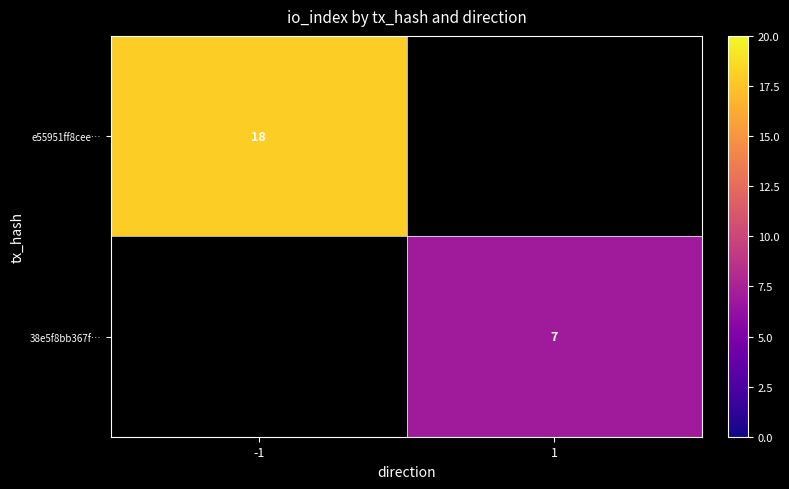

True or false: e55951ff8cee… has a value of 18 at -1.

True